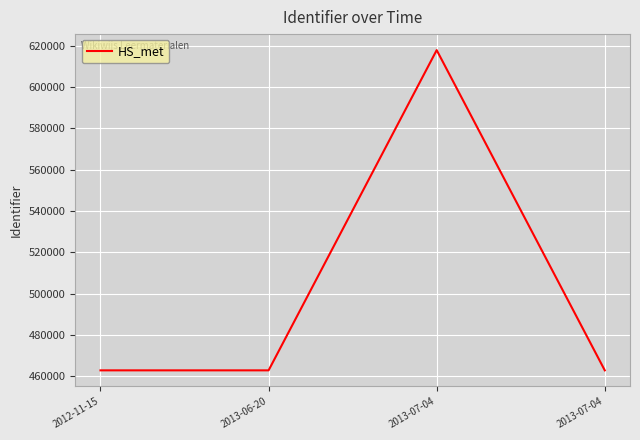

At which category does the data reach its first local valley?

2013-06-20